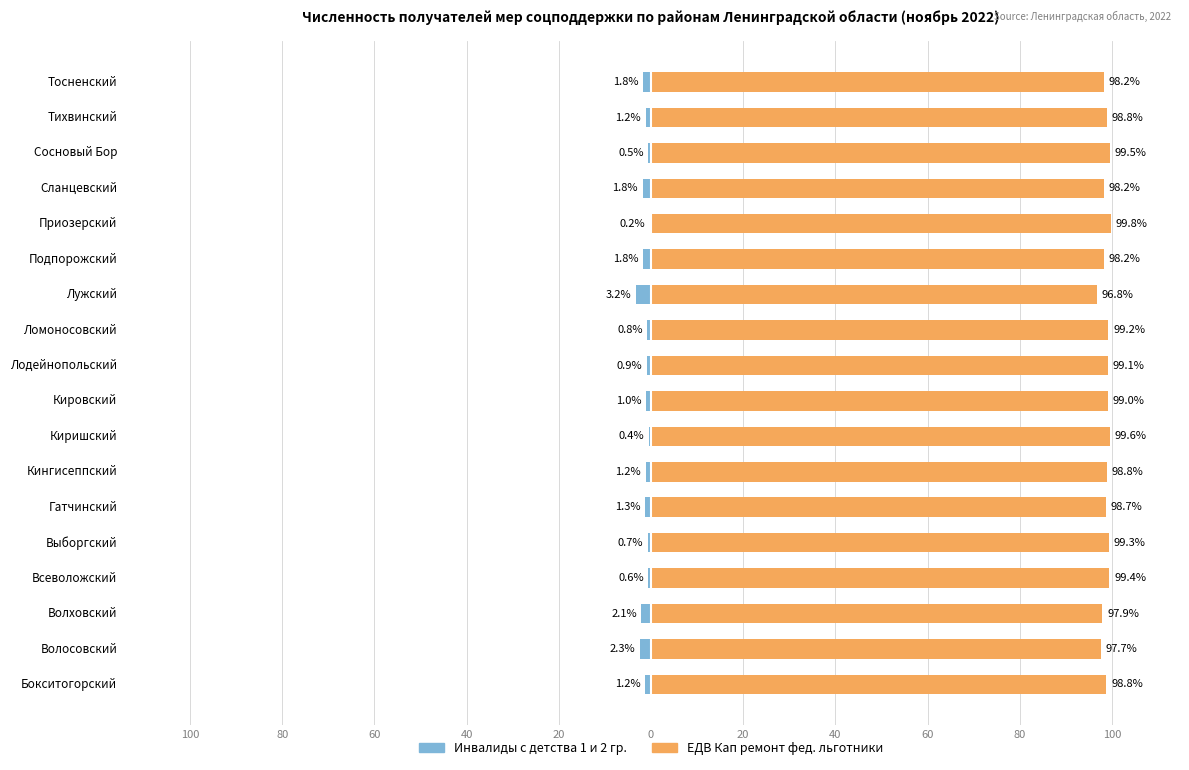

What is the maximum value for ЕДВ Кап ремонт фед. льготники?

99.8